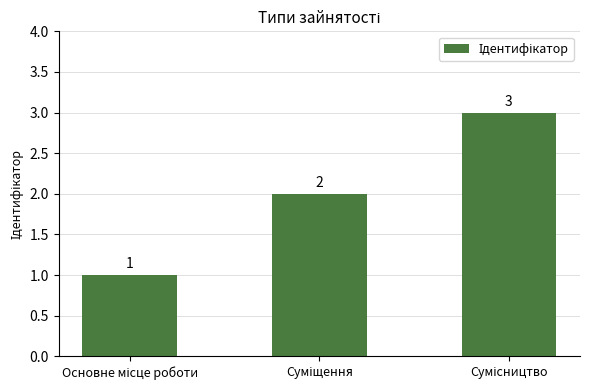

What is the value of the 2nd bar from the left?

2